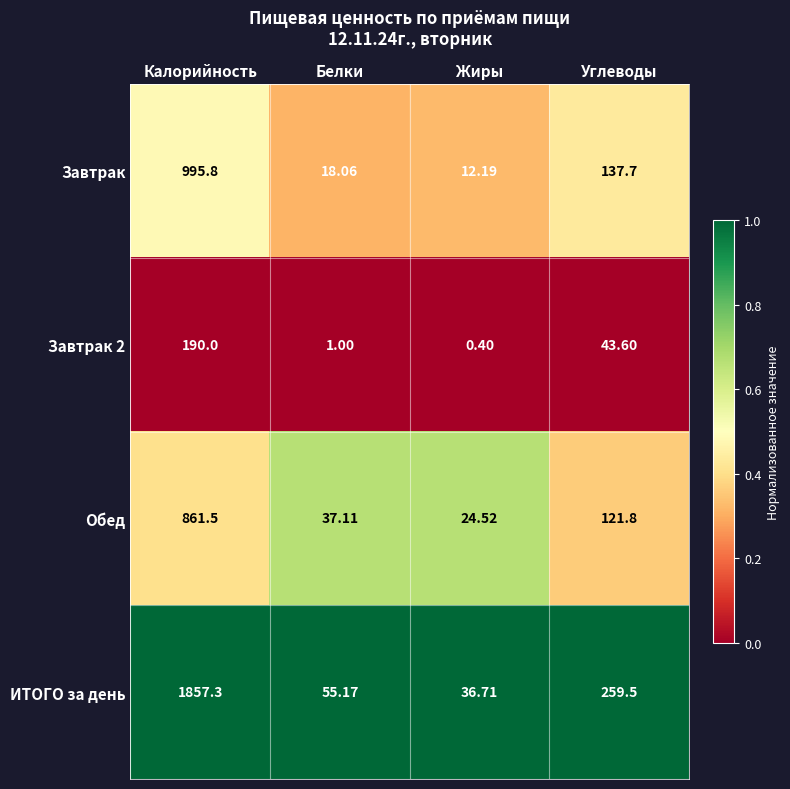

List the labels in order of Обед value, smallest first.

Жиры, Белки, Углеводы, Калорийность